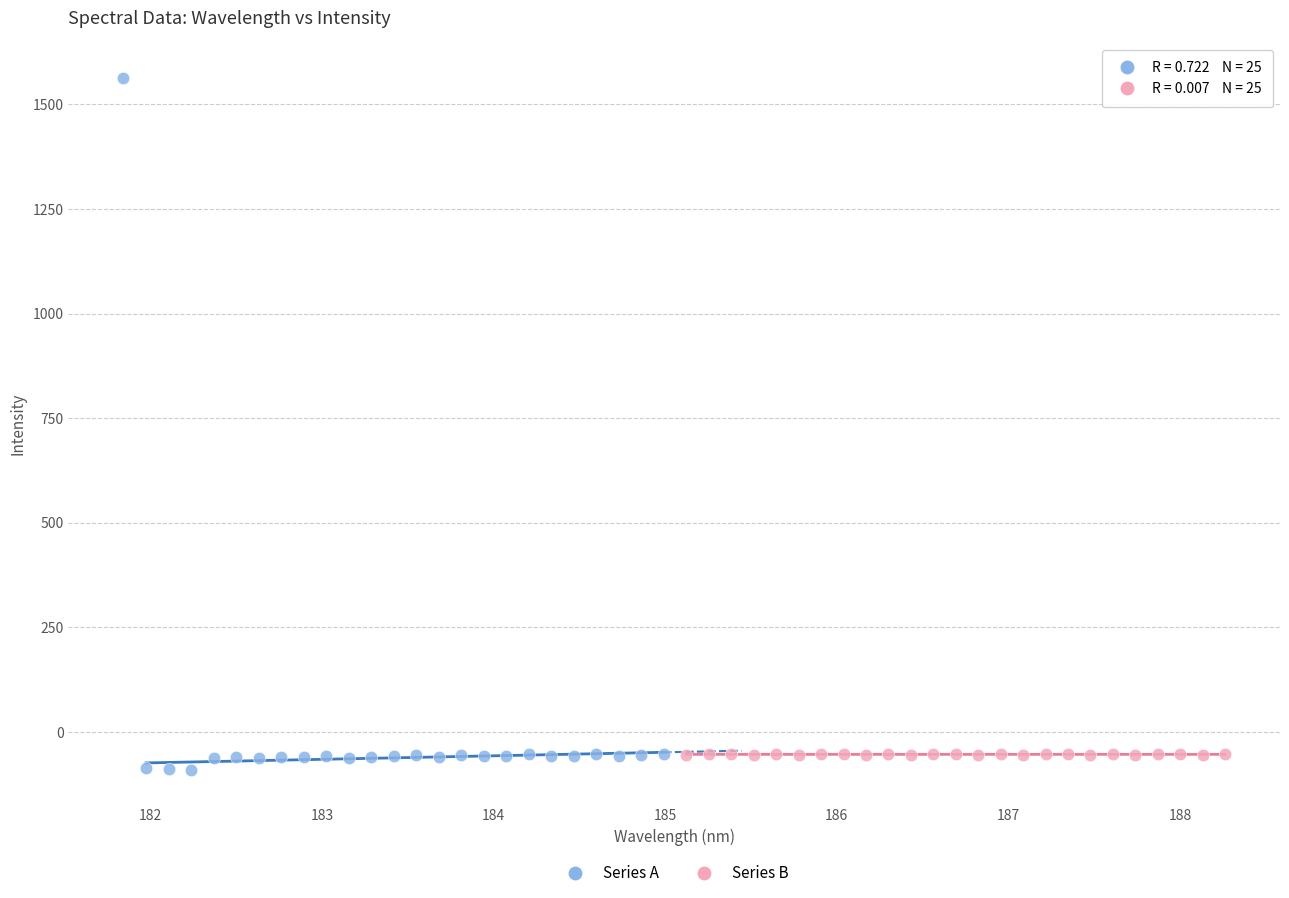

Which series has the widest spread of Y values?

Series A